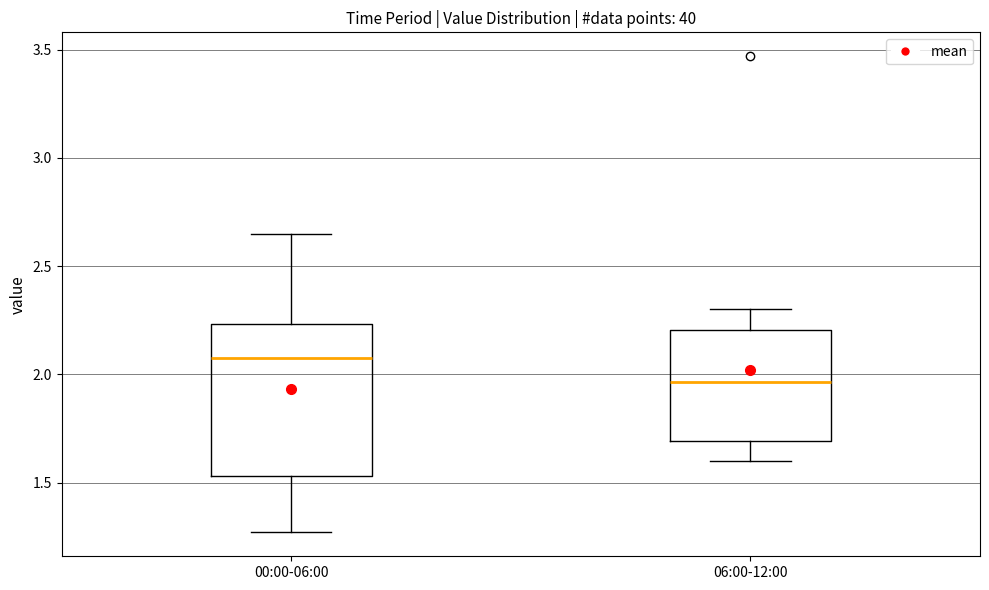

Comparing the boxes themselves (not the whiskers), which one is the tallest?

00:00-06:00